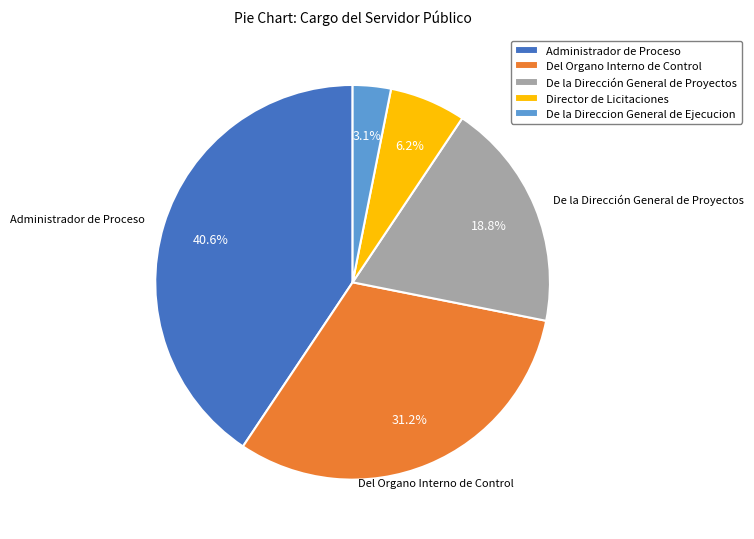

To the nearest percent, what is the combined percentage of De la Dirección General de Proyectos and Director de Licitaciones?

25%